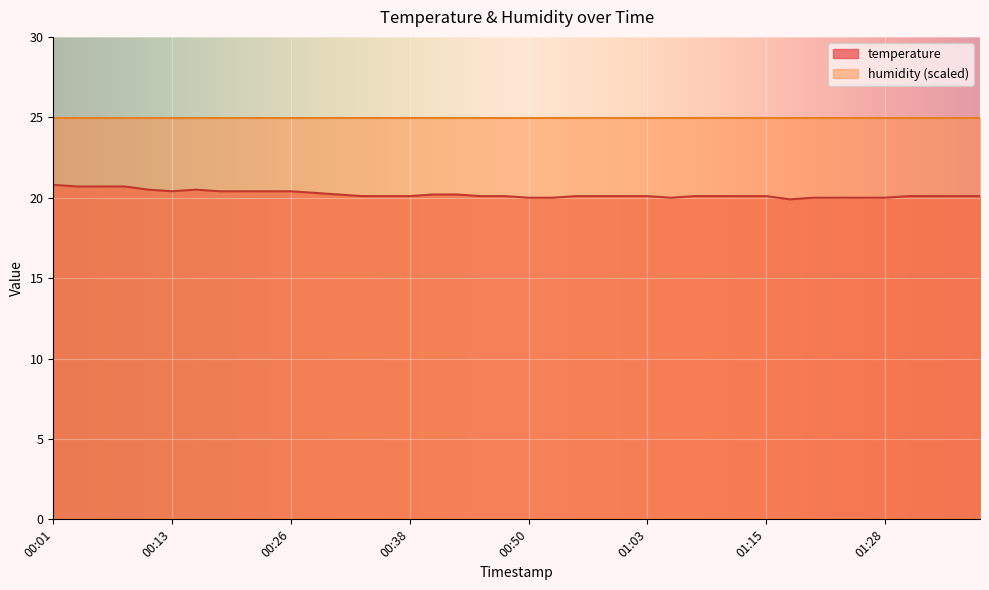

How many interior local peaks (higher than both neighbors) does the data have?

1